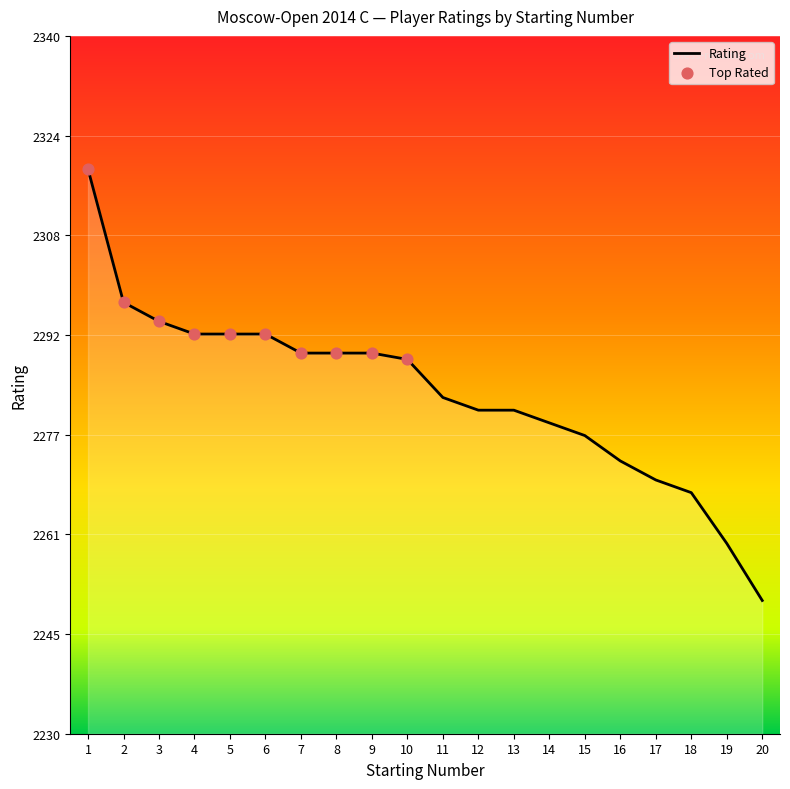

Which has a higher value, 14 or 8?

8